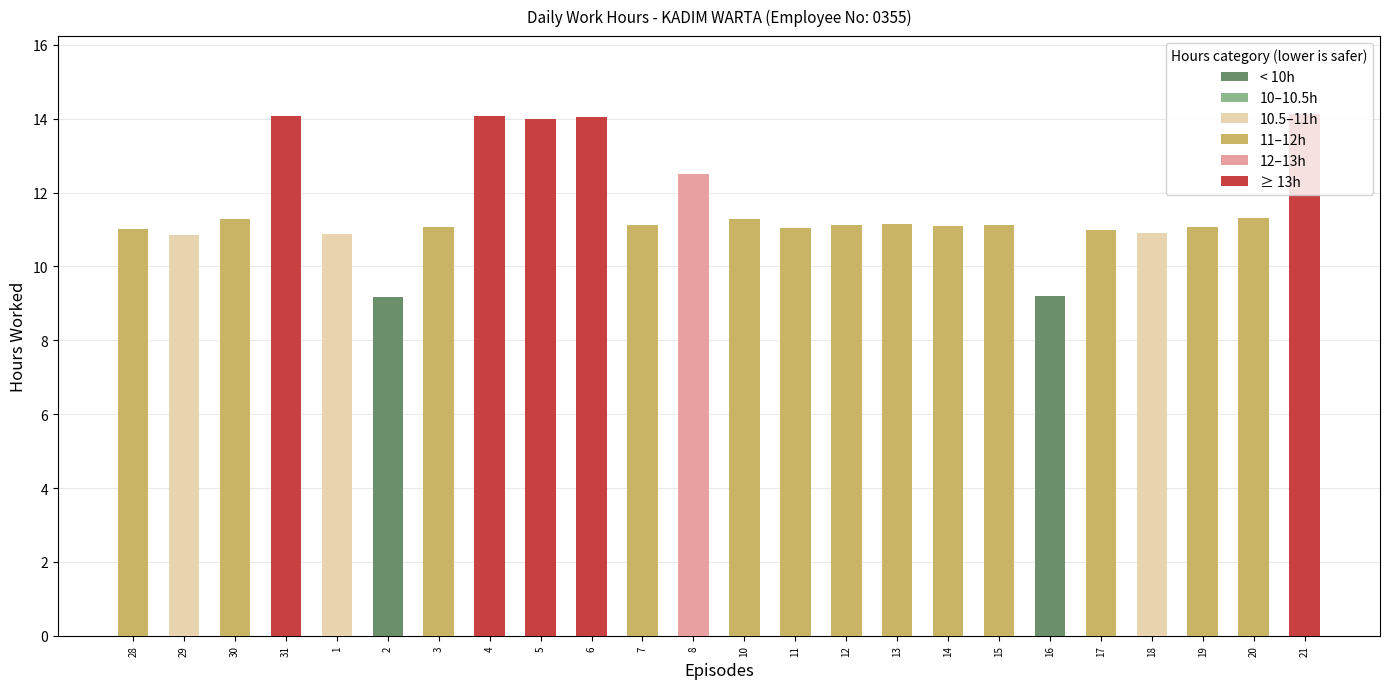

What is the sum of all values?

278.5